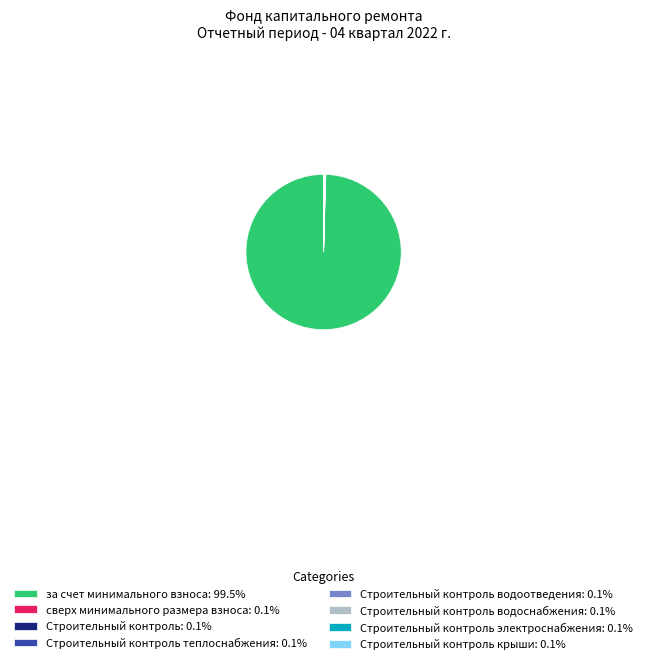

Is there a majority slice in this chart?

Yes